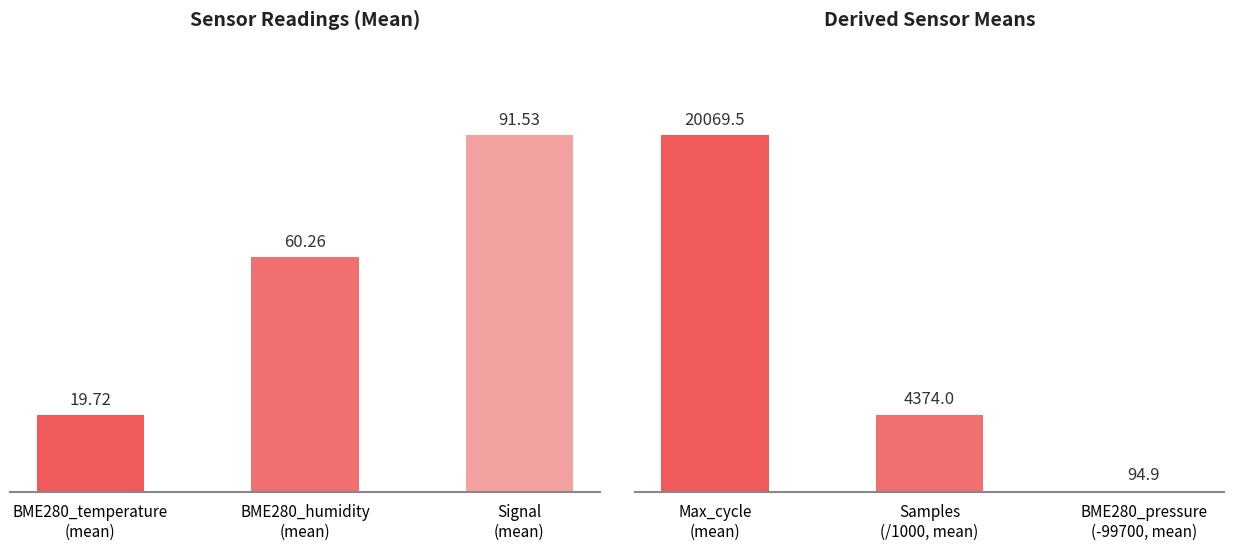

Rank the categories by Sensor means value from lowest to highest.

BME280_temperature
(mean), BME280_humidity
(mean), Signal
(mean)